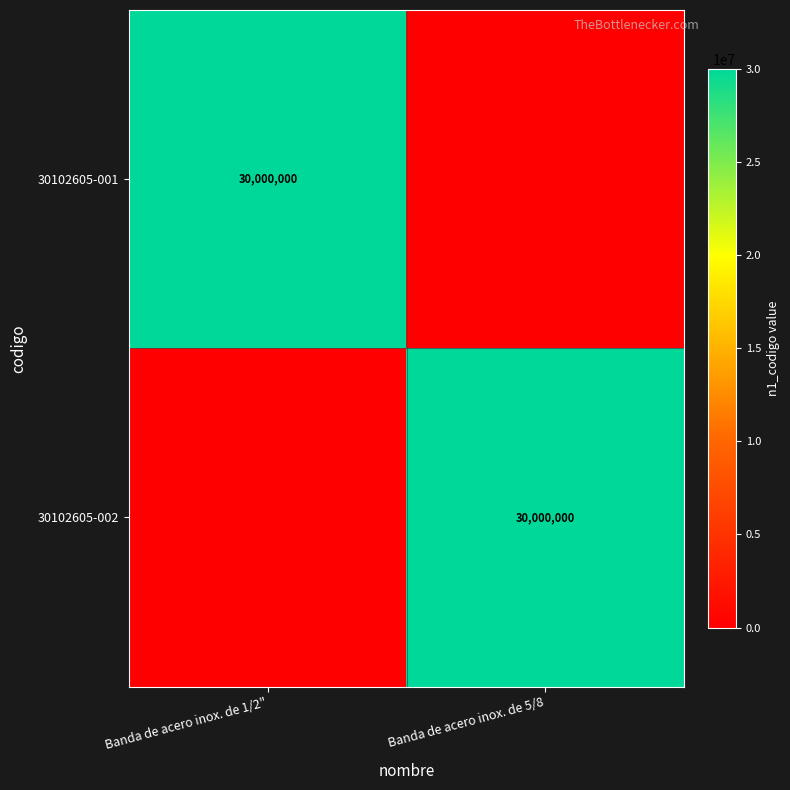

The value of 30102605-001 at Banda de acero inox. de 1/2" is 30000000. True or false?

True